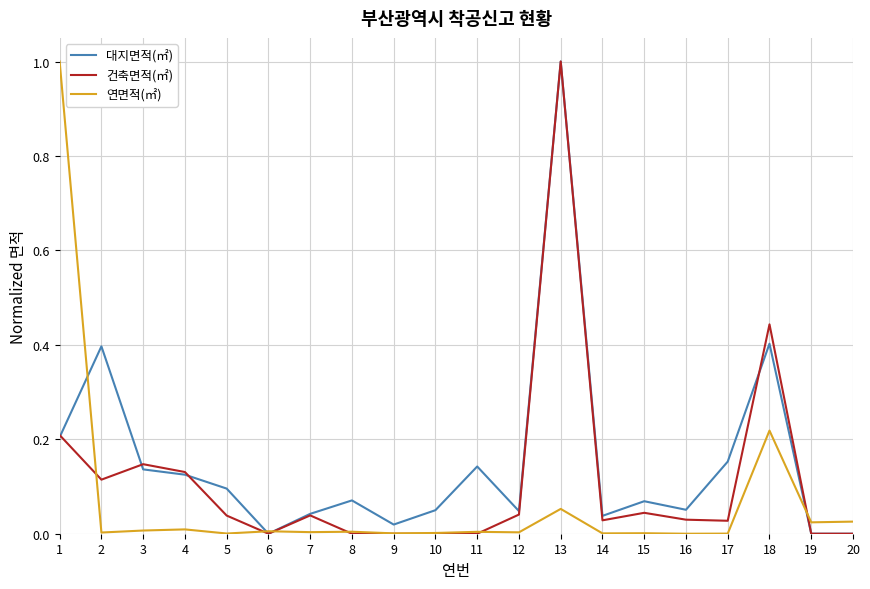

What is the difference between the maximum and second lowest values in the 연면적(㎡) series?

1.0